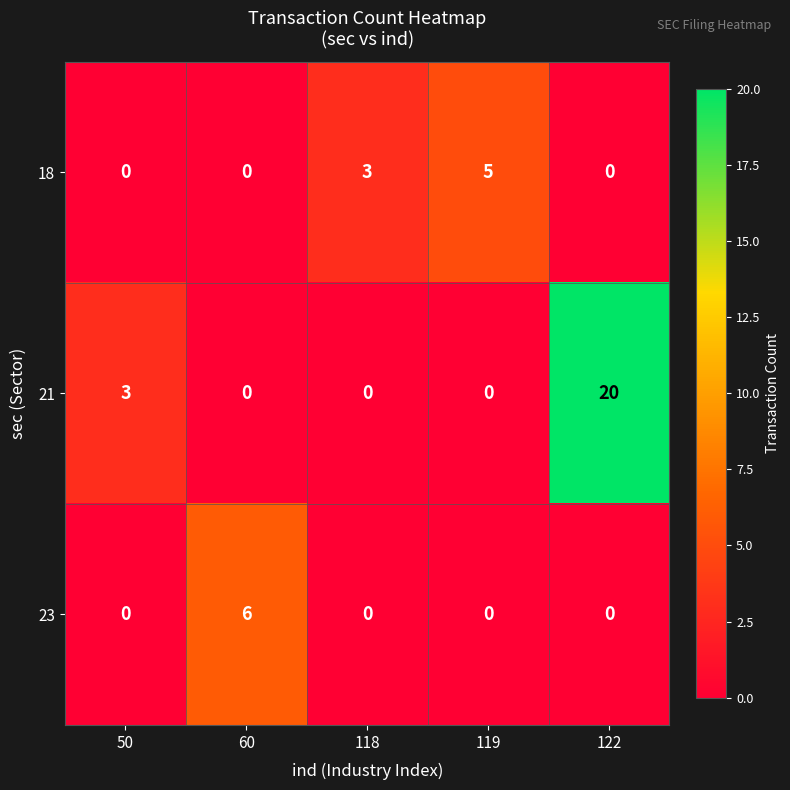

Is it true that 23 equals 0 at 50?

True